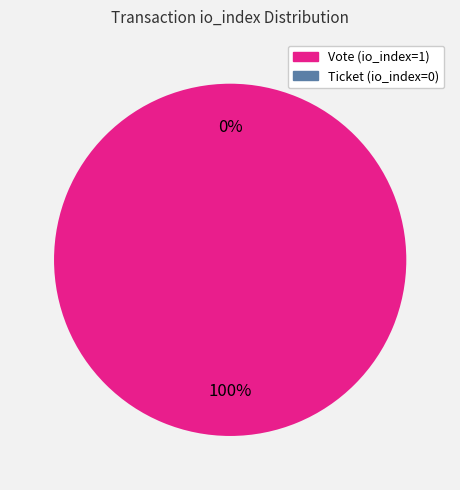

Combined, do Vote (io_index=1) and Ticket (io_index=0) account for over 50%?

Yes